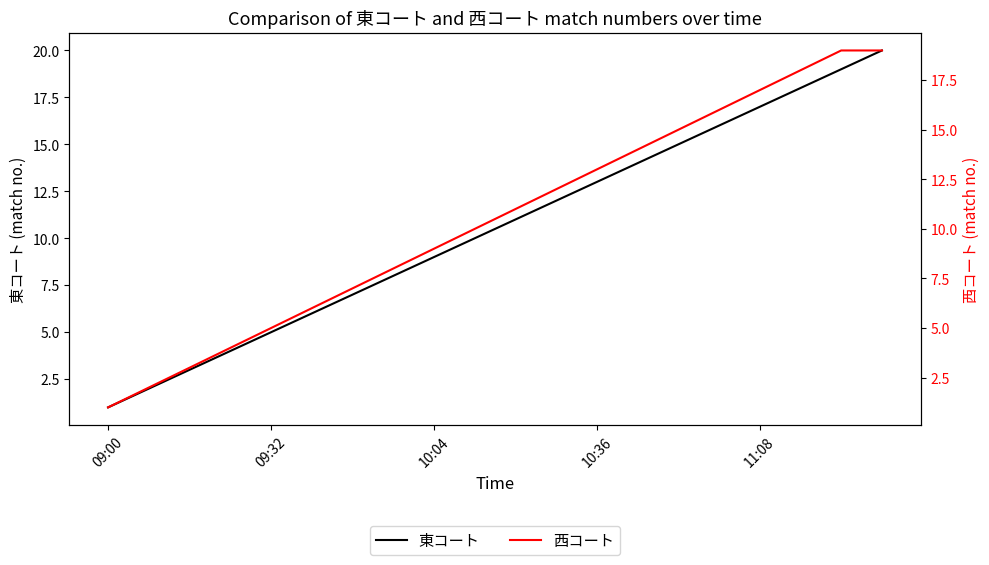

How many lines are shown in the chart?

2